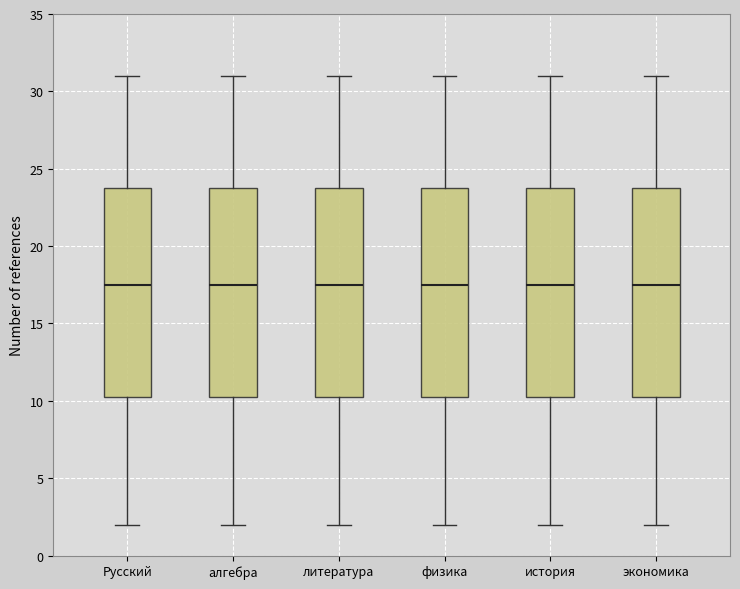

Reading left to right, read every box against the y-axis: the position of its median line, the range the box covers, and the ends of its whiskers. The values are not printed on the chart, so give them approximately, as read against the axis.

Русский: median 17.5, box 10.5 to 24.0, whiskers 2.0 to 31.0
алгебра: median 17.5, box 10.5 to 24.0, whiskers 2.0 to 31.0
литература: median 17.5, box 10.5 to 24.0, whiskers 2.0 to 31.0
физика: median 17.5, box 10.5 to 24.0, whiskers 2.0 to 31.0
история: median 17.5, box 10.5 to 24.0, whiskers 2.0 to 31.0
экономика: median 17.5, box 10.5 to 24.0, whiskers 2.0 to 31.0